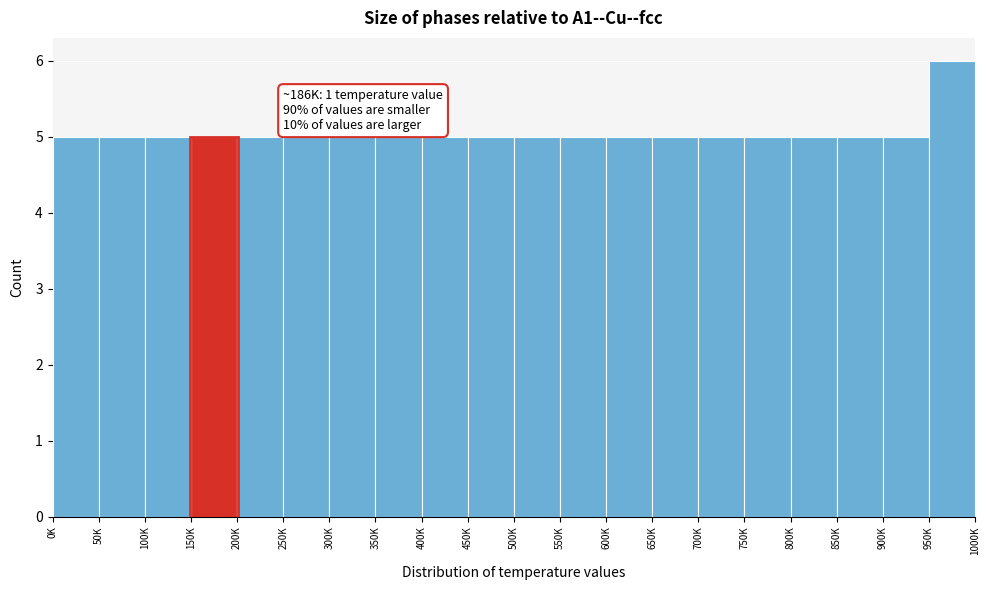

Reading left to right, transcribe all the data shown in this chart.

0K=5	50K=5	100K=5	150K=5	200K=5	250K=5	300K=5	350K=5	400K=5	450K=5	500K=5	550K=5	600K=5	650K=5	700K=5	750K=5	800K=5	850K=5	900K=5	950K=6